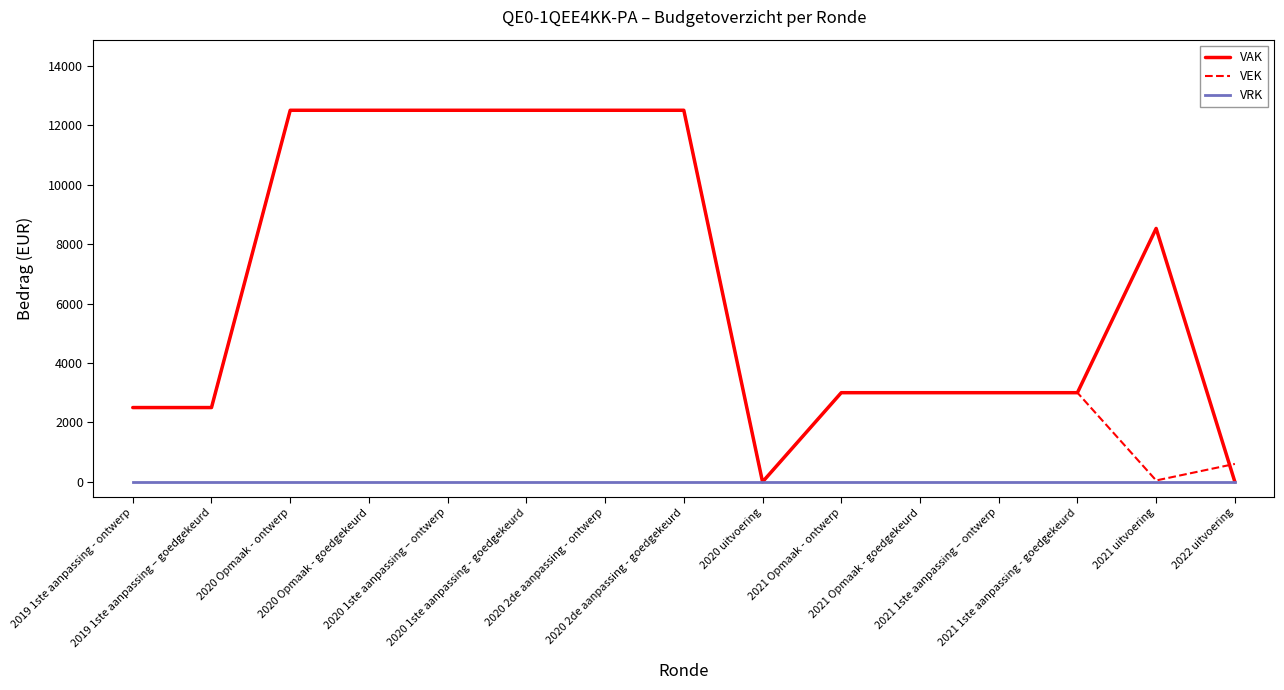

Does the chart display data point markers on the line(s)?

No